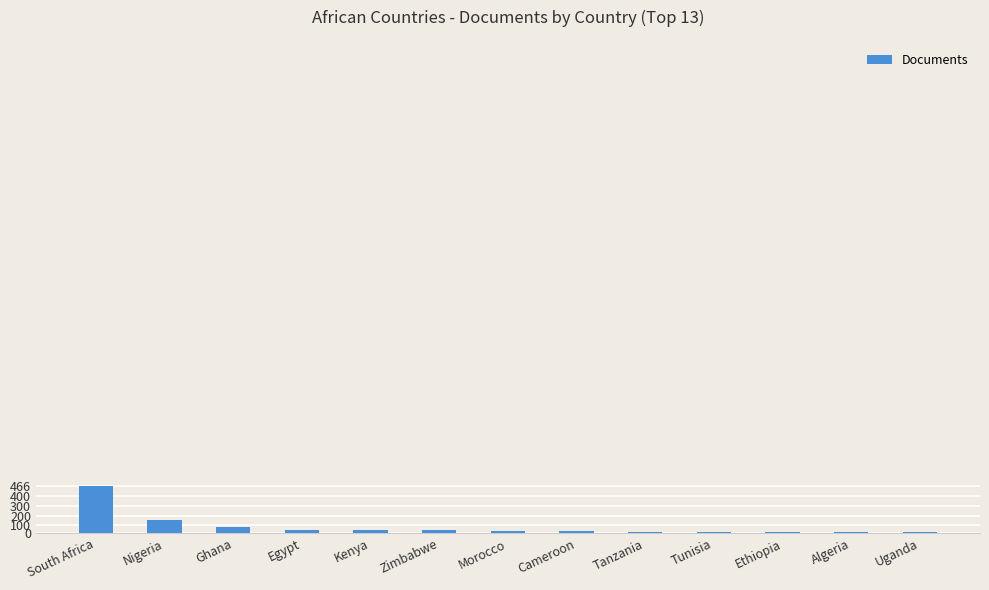

Which category has the highest value across all series?

South Africa